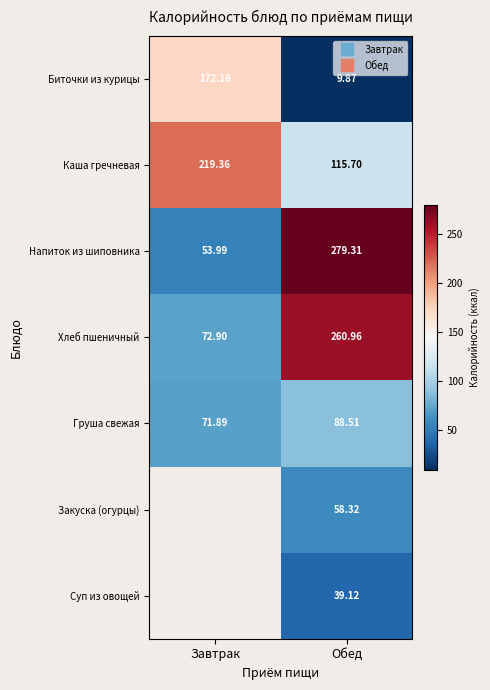

Between Завтрак and Обед, which series saw the biggest shift?

Напиток из шиповника